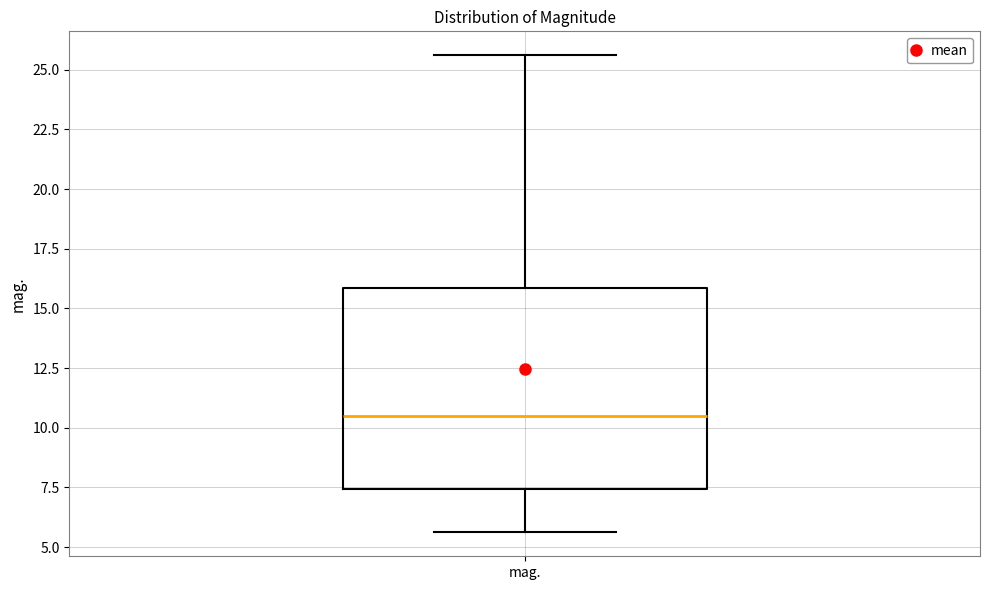

Read this box plot against the y-axis: the position of the median line, the range covered by the box, and the ends of both whiskers. The values are not printed on the chart, so give them approximately, as read against the axis.

median 10.5, box 7.5 to 16.0, whiskers 5.5 to 25.5